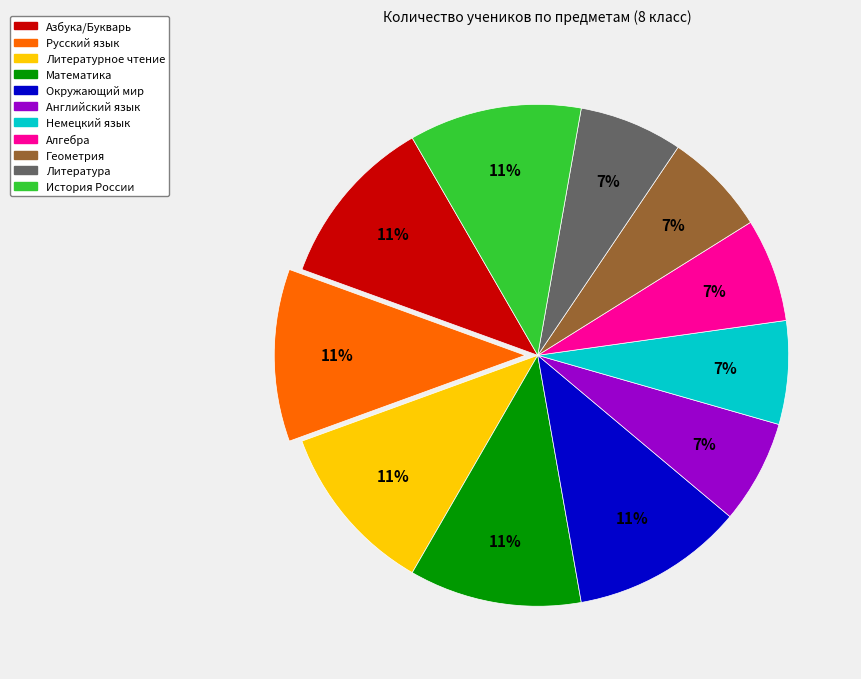

Is there any slice that represents more than half of the pie?

No